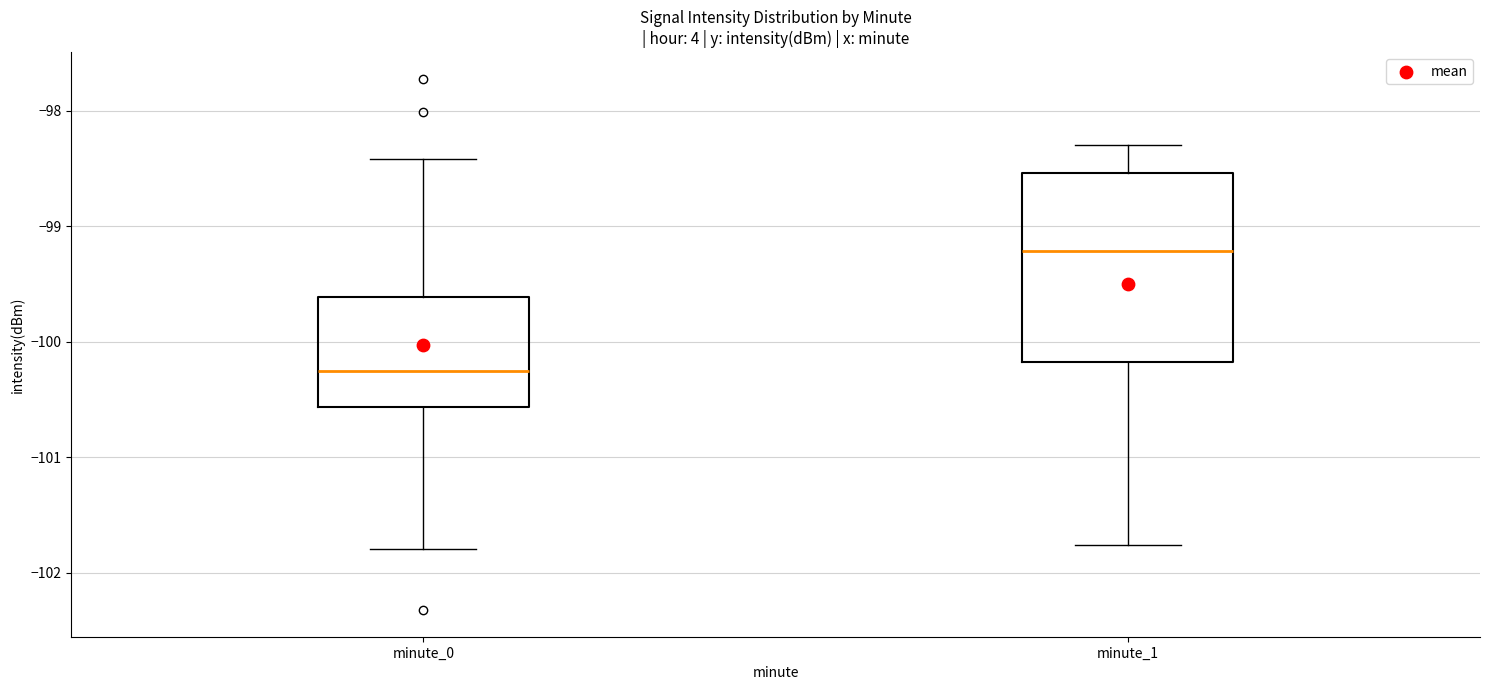

Where does the median line of the box for minute_0 sit on the y-axis? The values are not printed on the chart, so give them approximately, as read against the axis.

-100.3